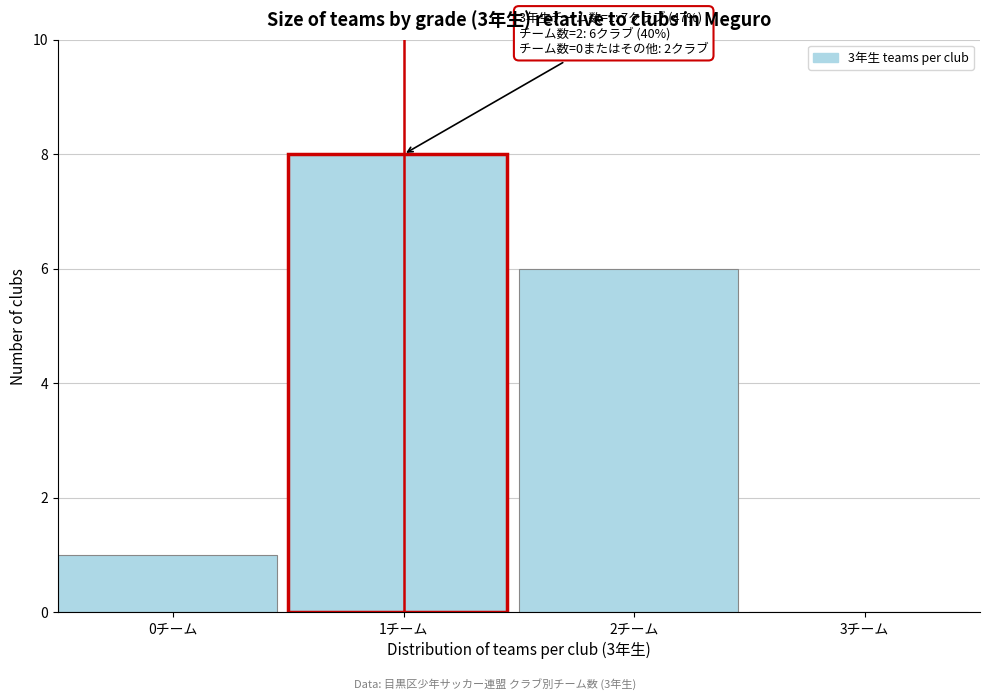

Reading right to left, what are all the values shown in this chart?

3チーム=0	2チーム=6	1チーム=8	0チーム=1